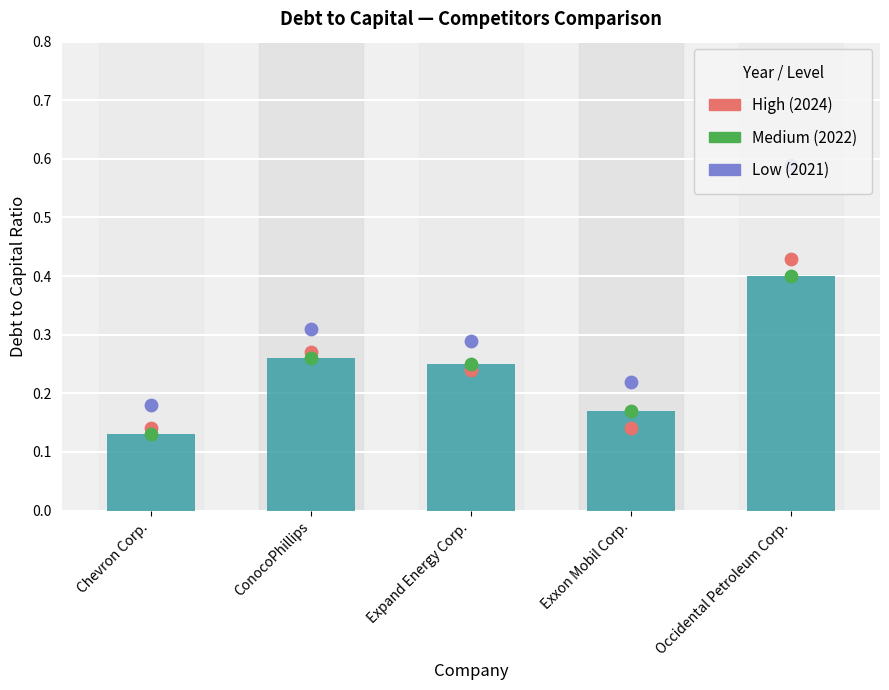

Which series has the largest total across all categories?

Low (2021)